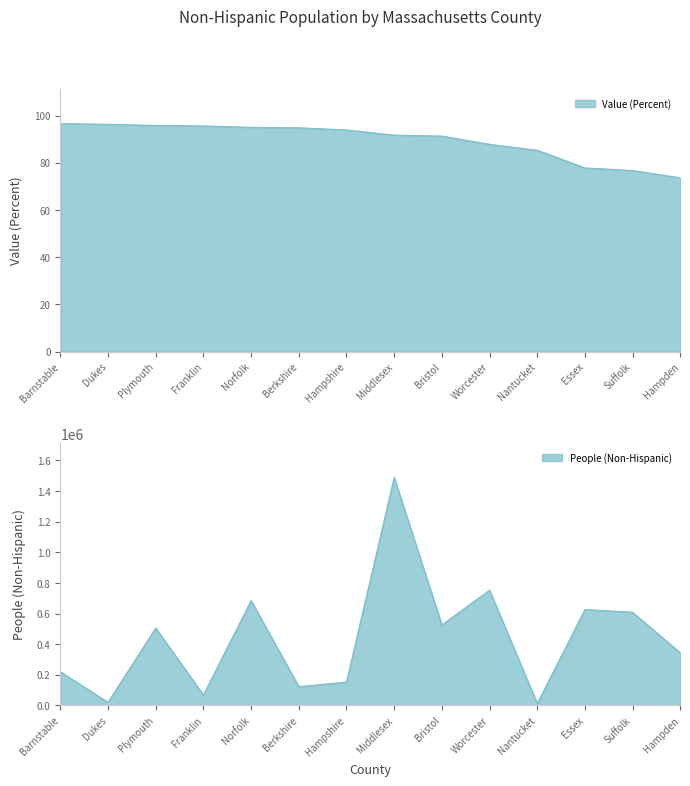

How many lines are shown in the chart?

2